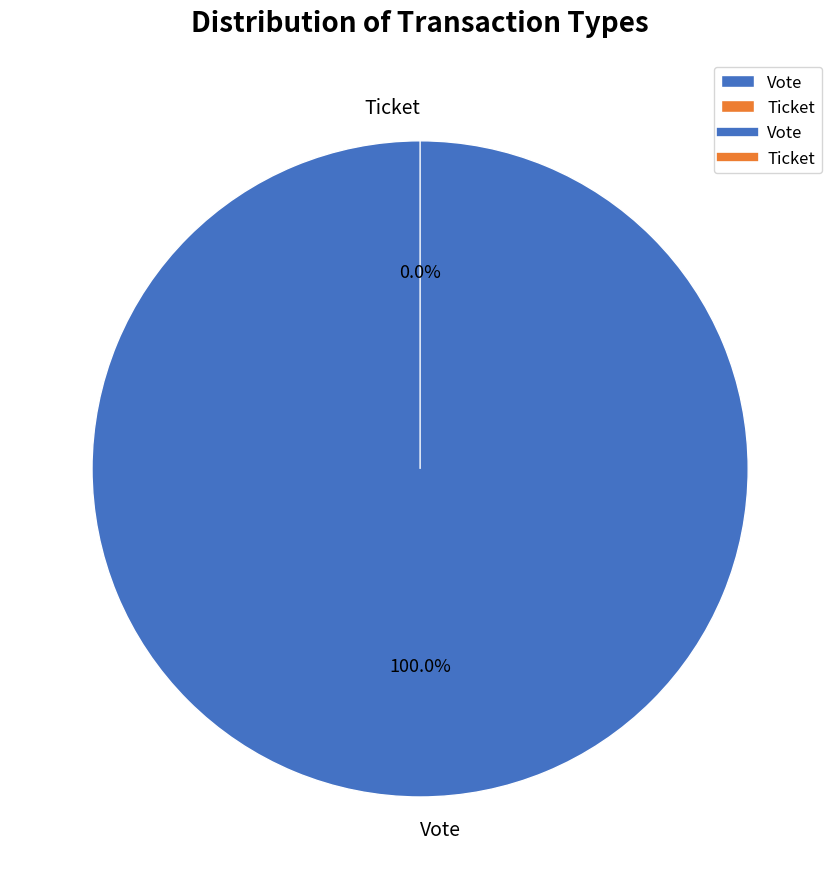

Which slice is the smallest?

Ticket